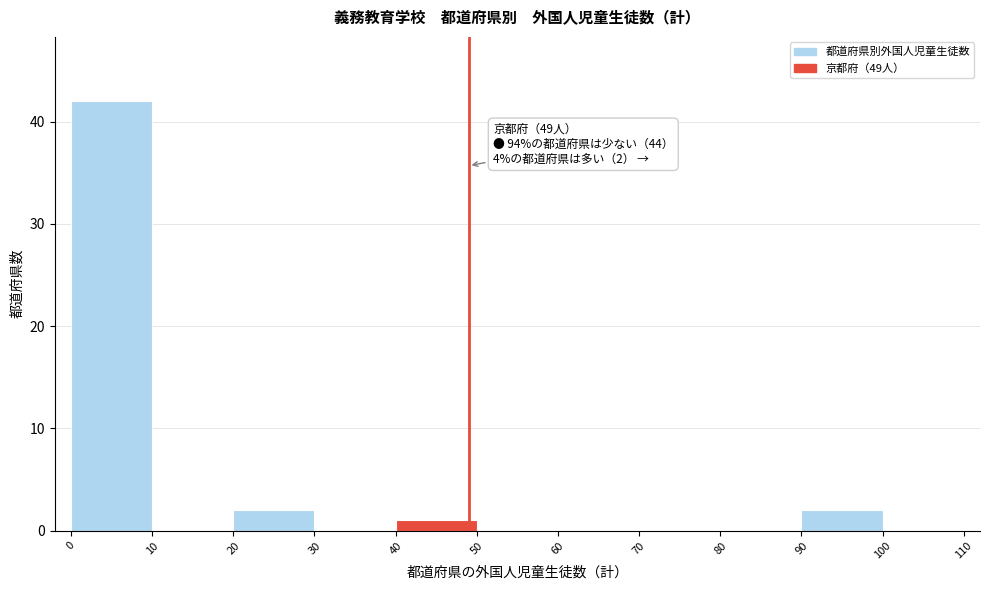

Which range on the x-axis has the tallest bar?

0 to 10